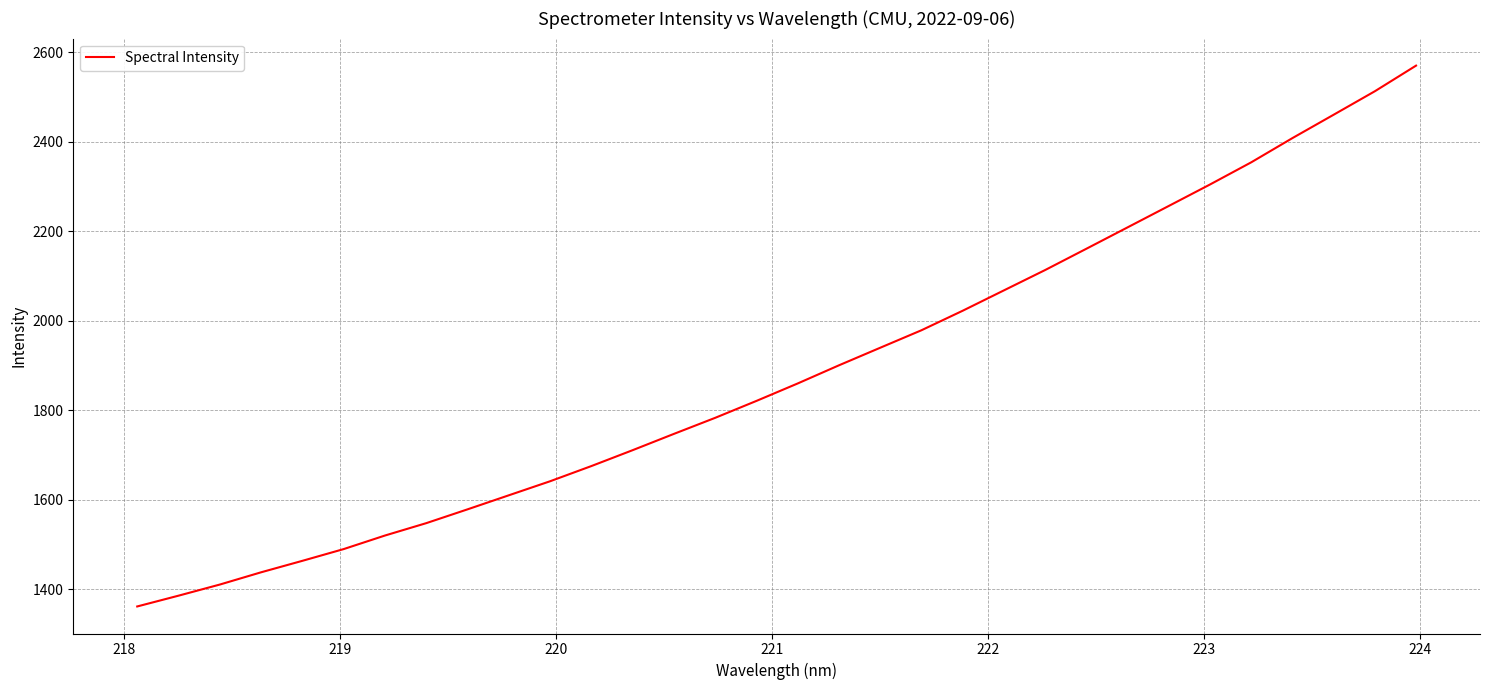

What is the greatest value displayed?

2569.6